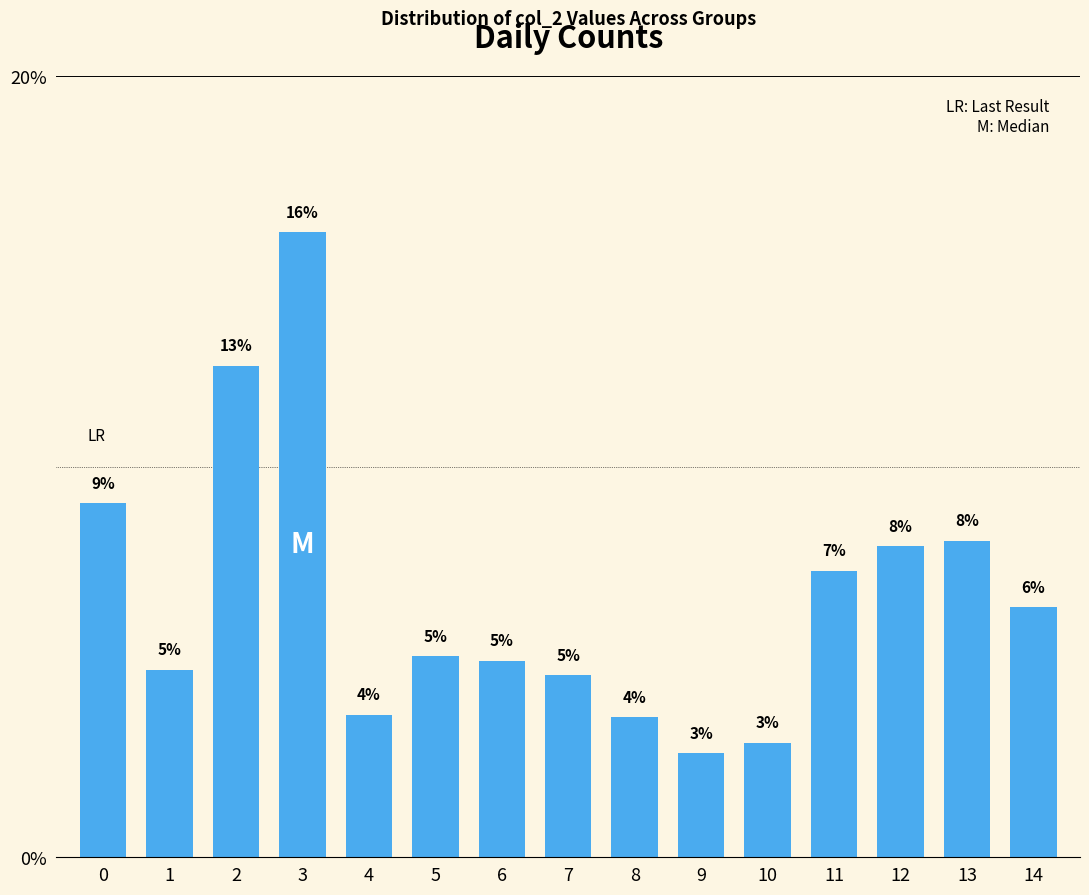

Rank the categories by value from lowest to highest.

9, 10, 8, 4, 7, 1, 6, 5, 14, 11, 12, 13, 0, 2, 3